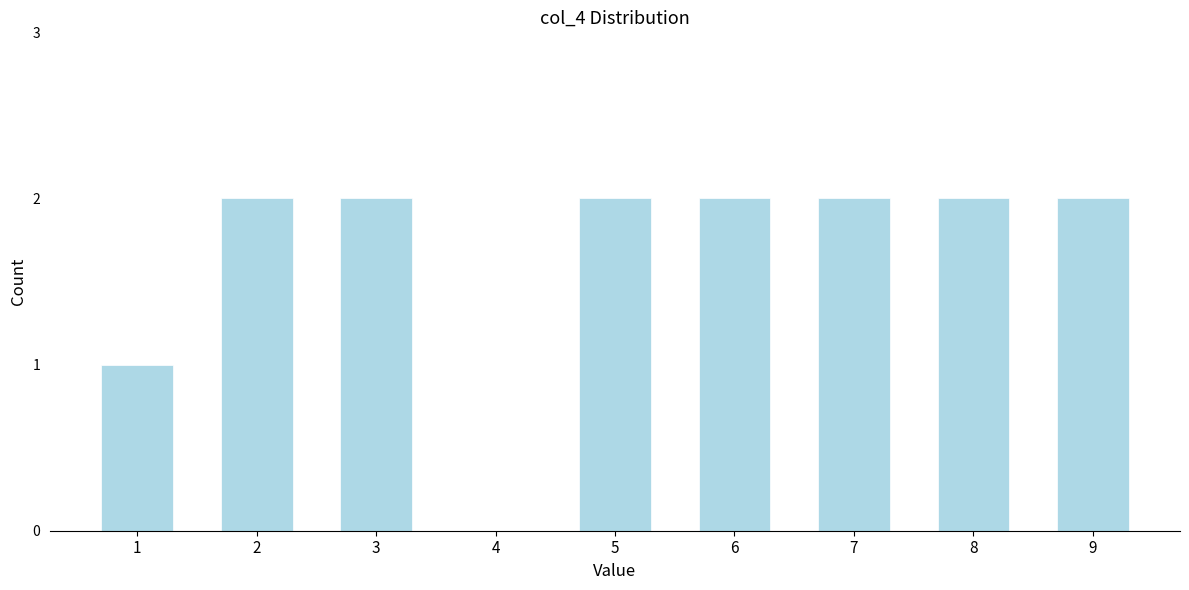

Reading right to left, list all the values displayed in this chart.

9=2	8=2	7=2	6=2	5=2	4=0	3=2	2=2	1=1